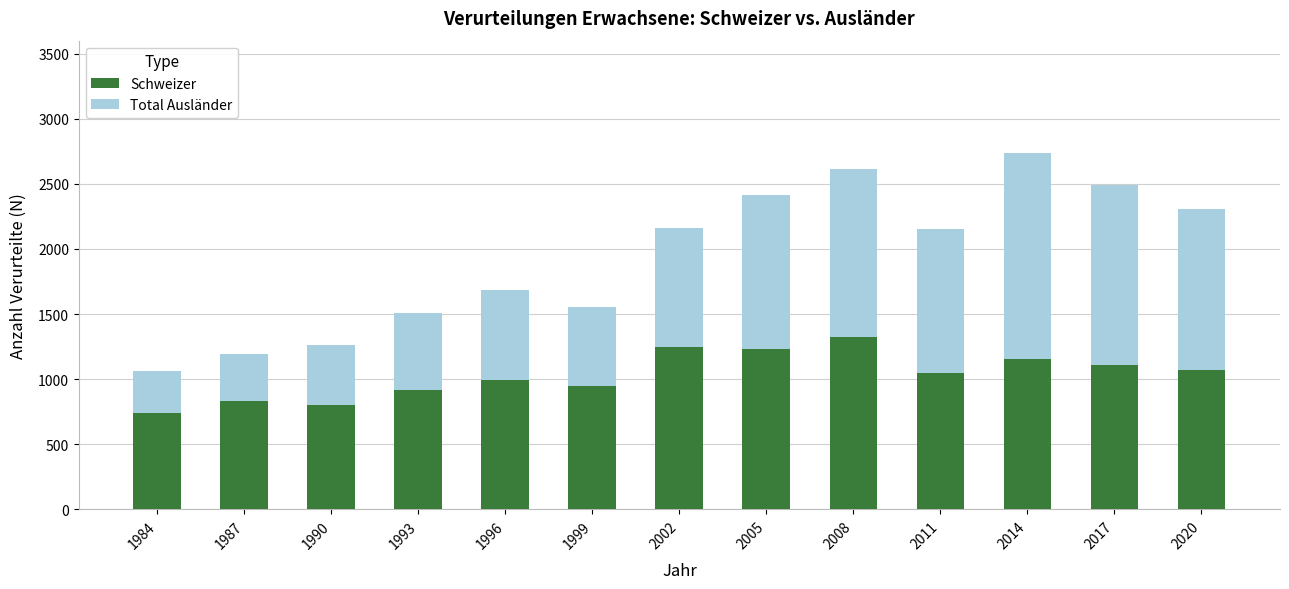

What is the lowest value of the Schweizer series?

743